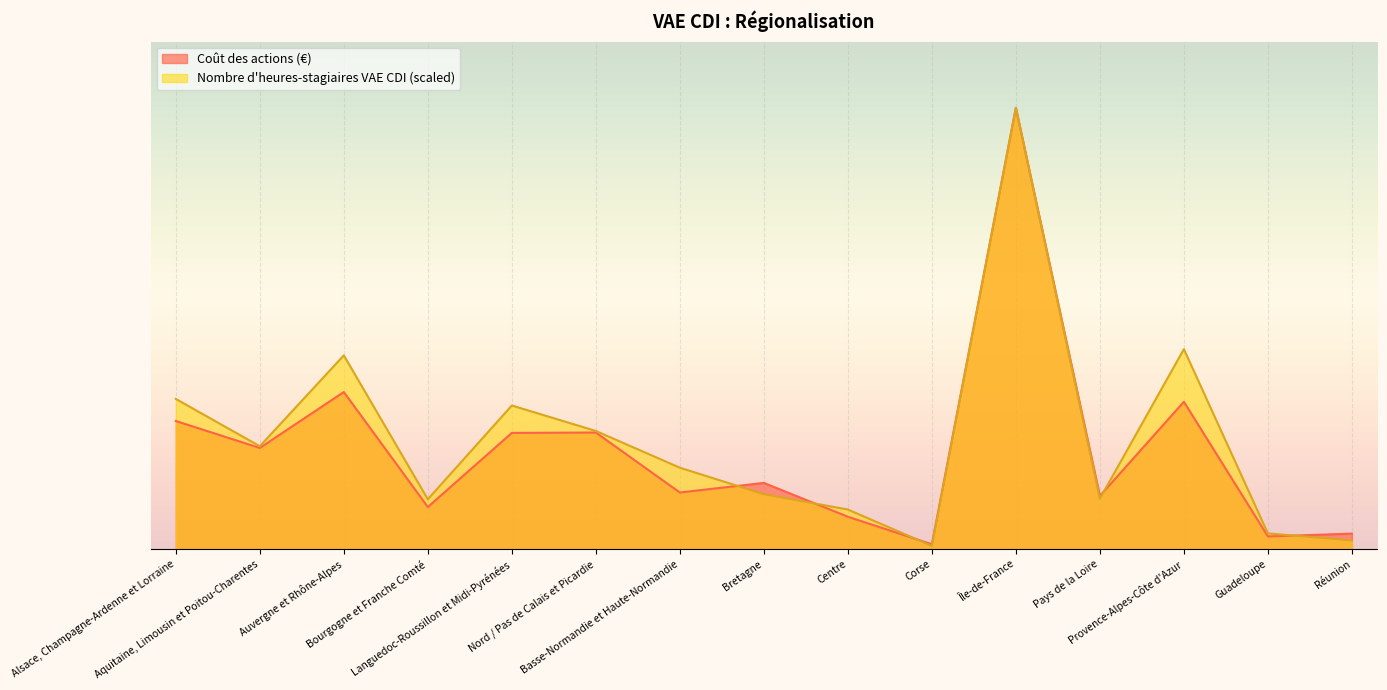

Which category has the highest value in the Coût des actions series?

Île-de-France